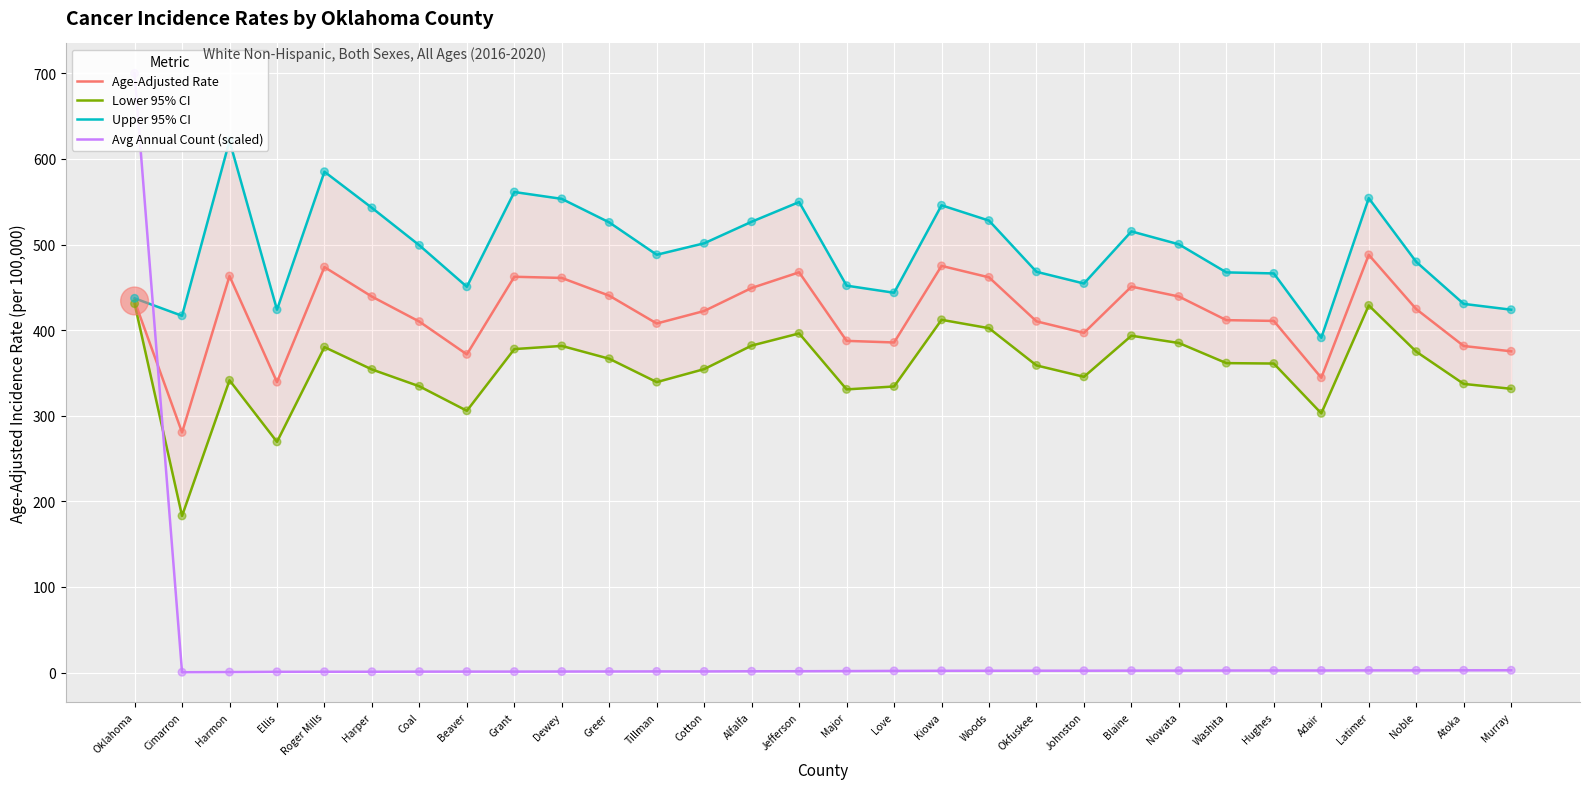

What is the total value across all series at Nowata?

1326.8